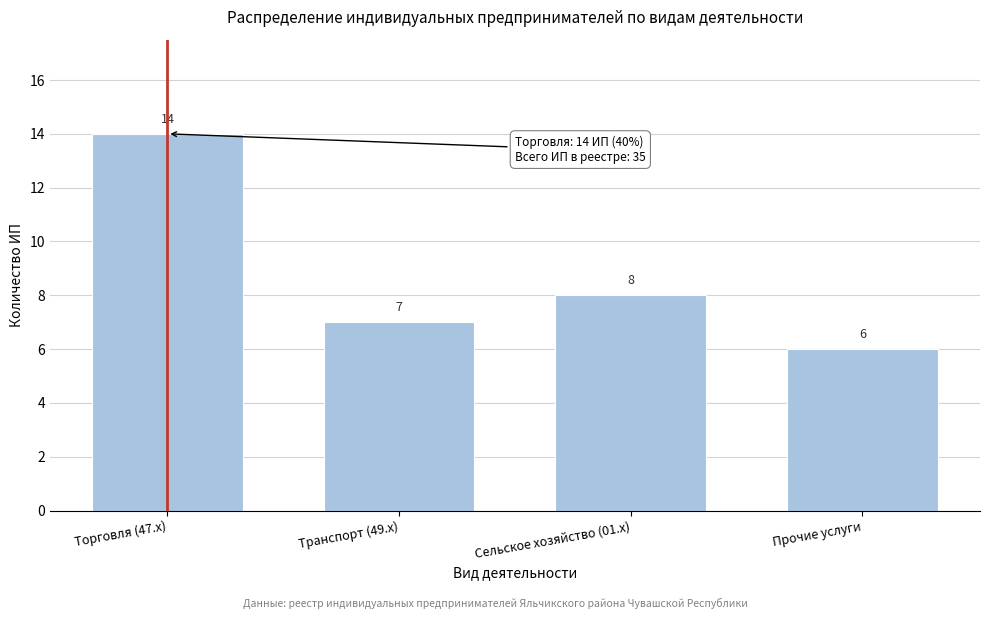

Reading left to right, list all the values displayed in this chart.

14	7	8	6